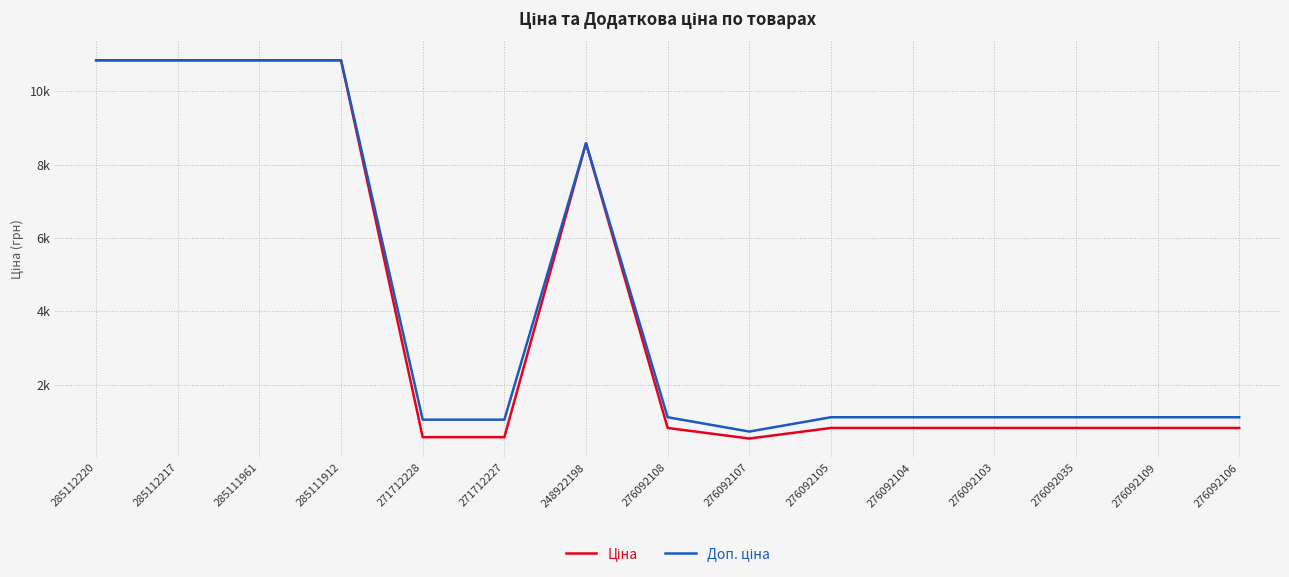

In Доп. ціна, how many points are lower than both neighbors (excluding endpoints)?

1